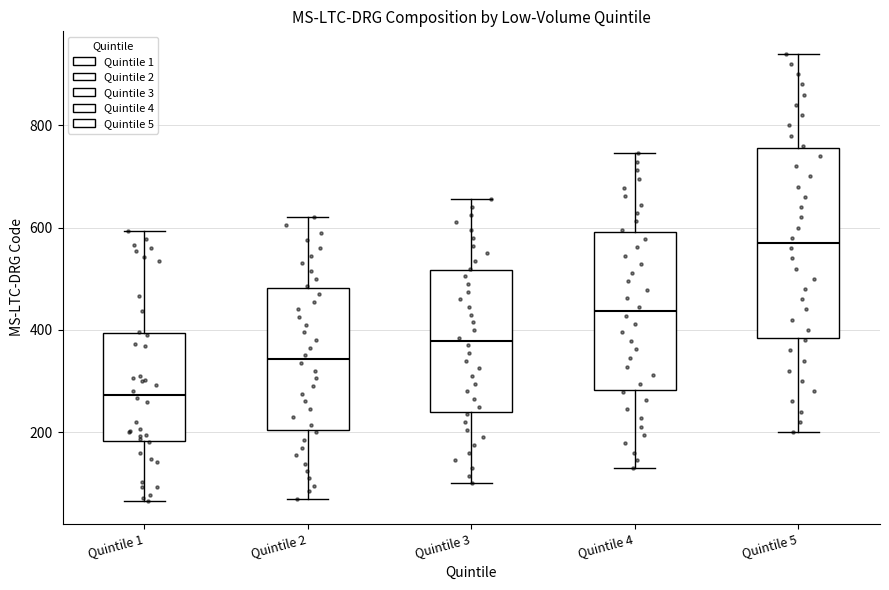

Reading left to right, read every box against the y-axis: the position of its median line, the range the box covers, and the ends of its whiskers. The values are not printed on the chart, so give them approximately, as read against the axis.

Quintile 1: median 280, box 180 to 400, whiskers 60 to 600
Quintile 2: median 340, box 200 to 480, whiskers 80 to 620
Quintile 3: median 380, box 240 to 520, whiskers 100 to 660
Quintile 4: median 440, box 280 to 600, whiskers 140 to 740
Quintile 5: median 580, box 380 to 760, whiskers 200 to 940